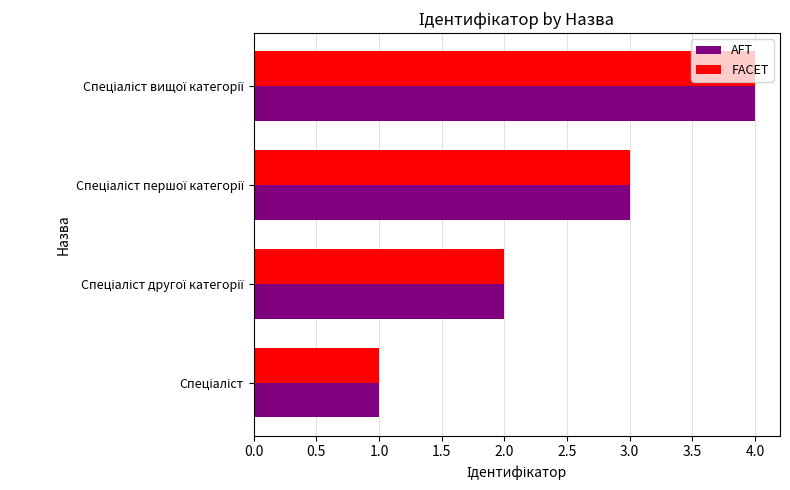

What is the difference between the maximum and minimum values in the AFT series?

3